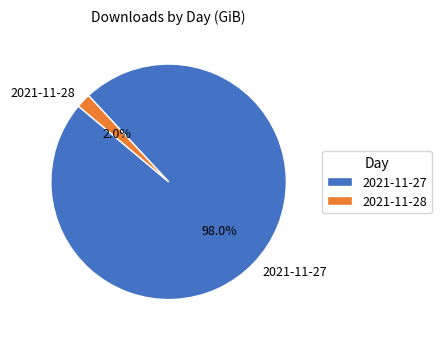

What portion of the pie excludes 2021-11-28?

98.0%